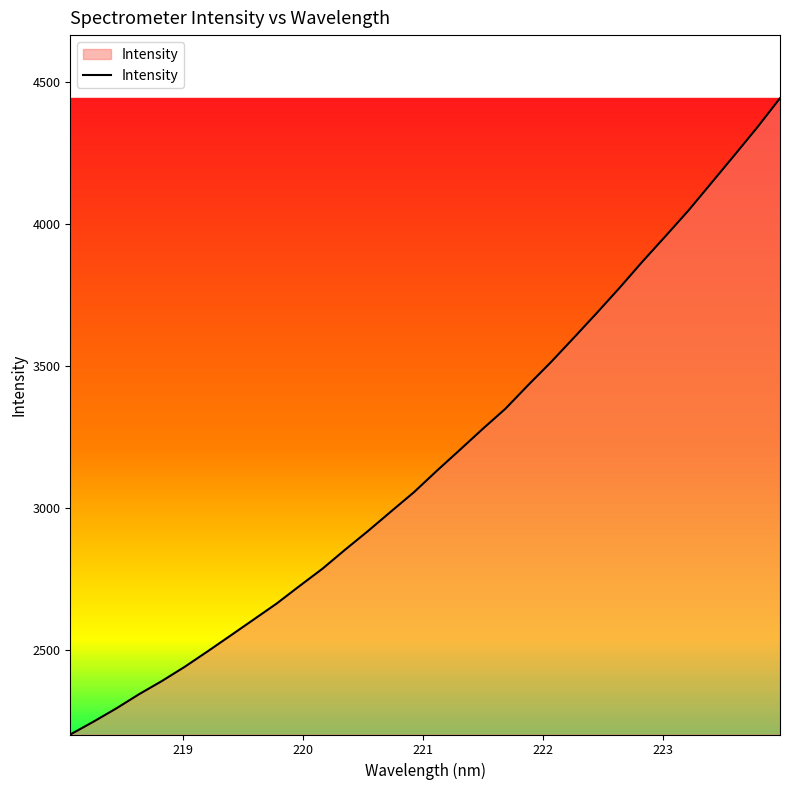

What is the difference between the maximum and minimum values?

2238.5